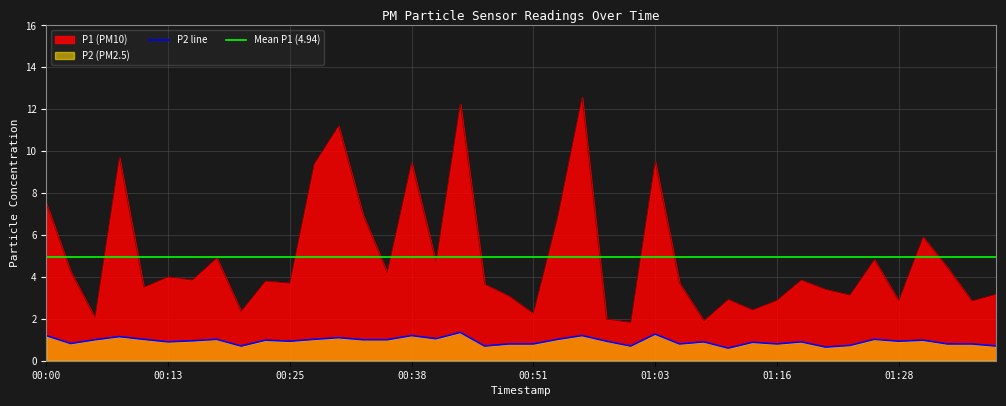

True or false: P1 and P2 intersect in this chart.

False